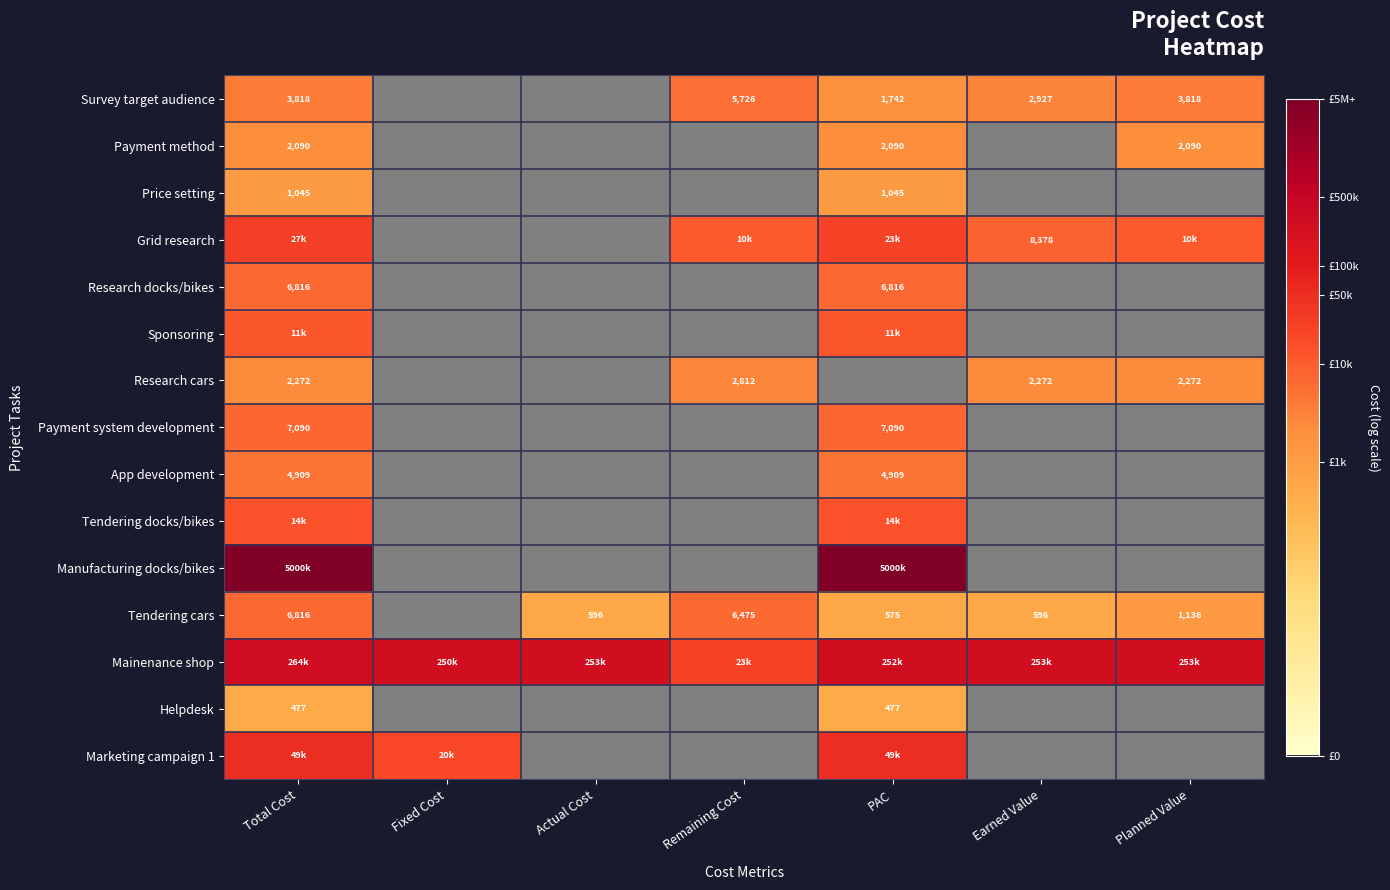

How many positive values does the Tendering docks/bikes series have?

2